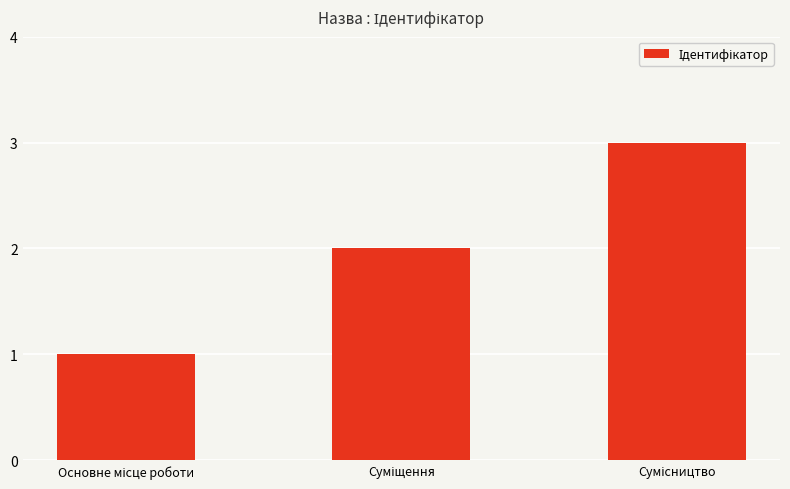

What is the sum of all values?

6